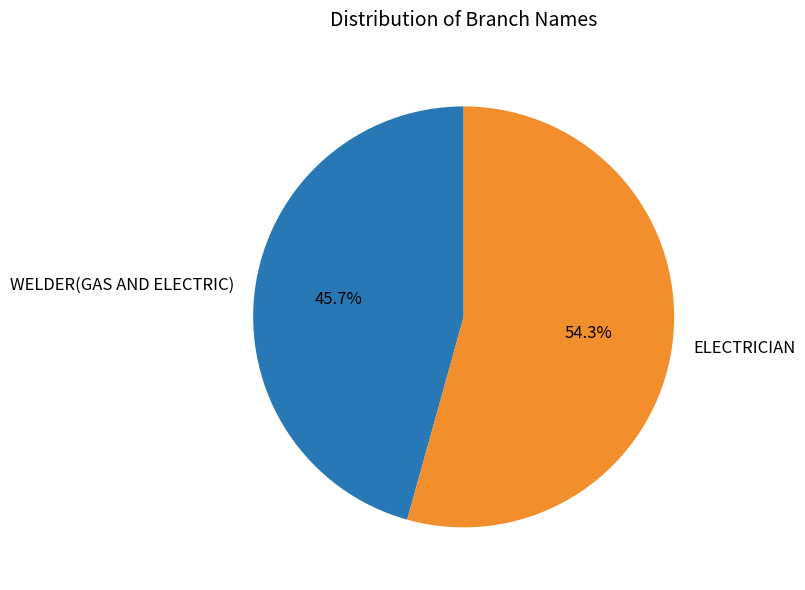

How many slices are in this pie chart?

2